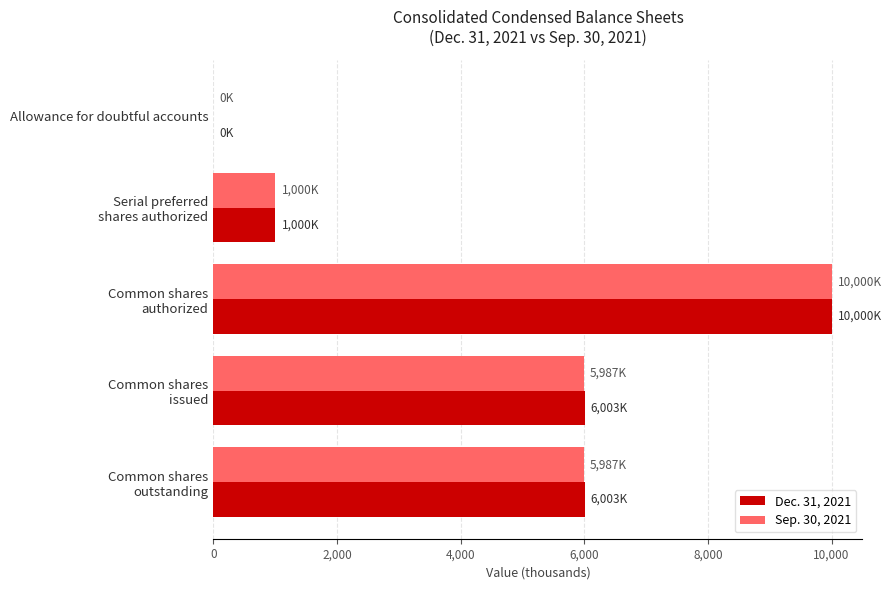

Which series has the widest spread of values?

Dec. 31, 2021